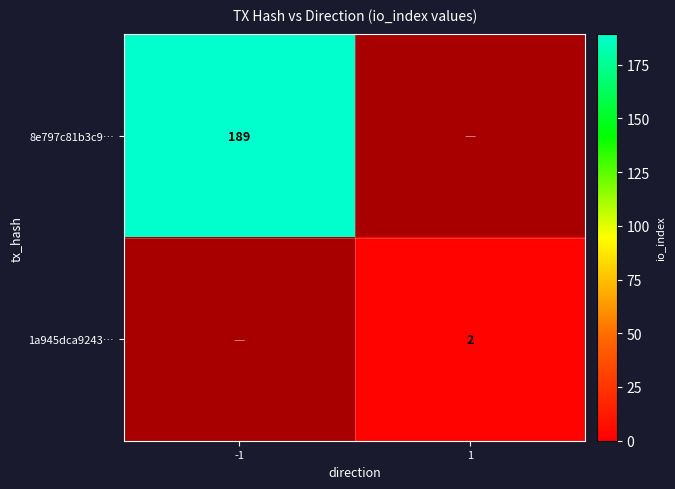

True or false: 1a945dca9243… has a value of 2 at 1.

True